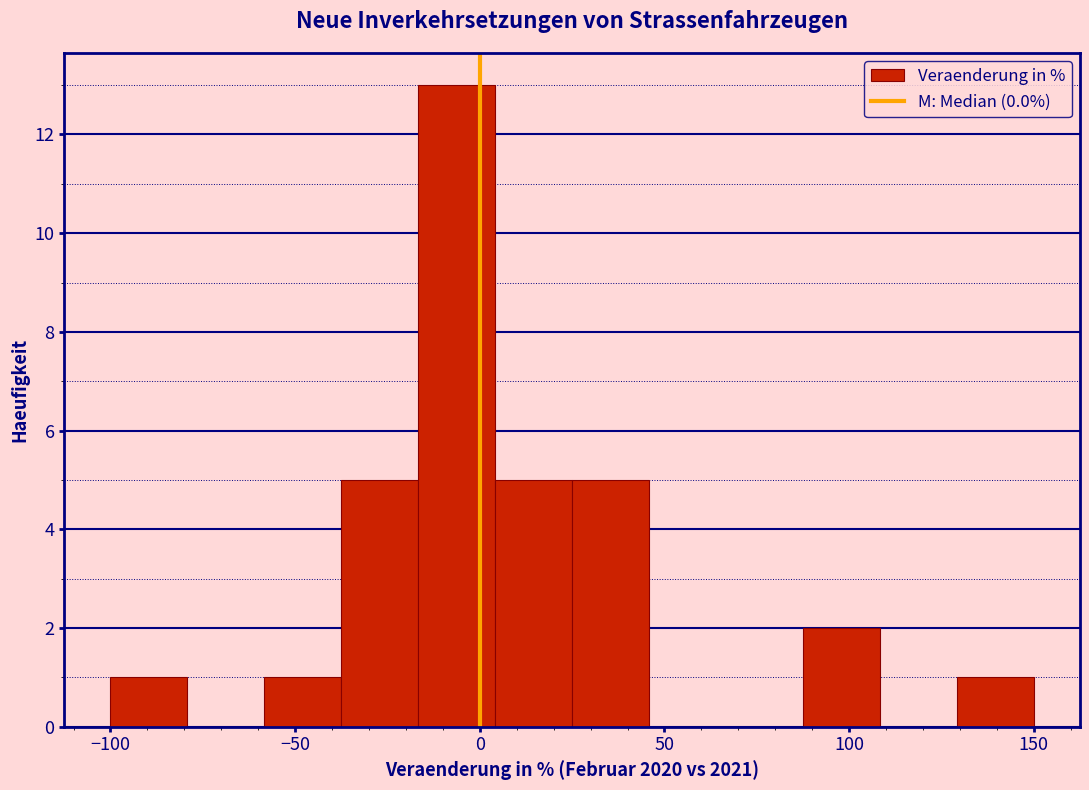

How tall is the bar that spans -60 to -35 on the x-axis? Neither the bar edges nor the heights are printed on the chart, so give them approximately, as read against the axes.

1